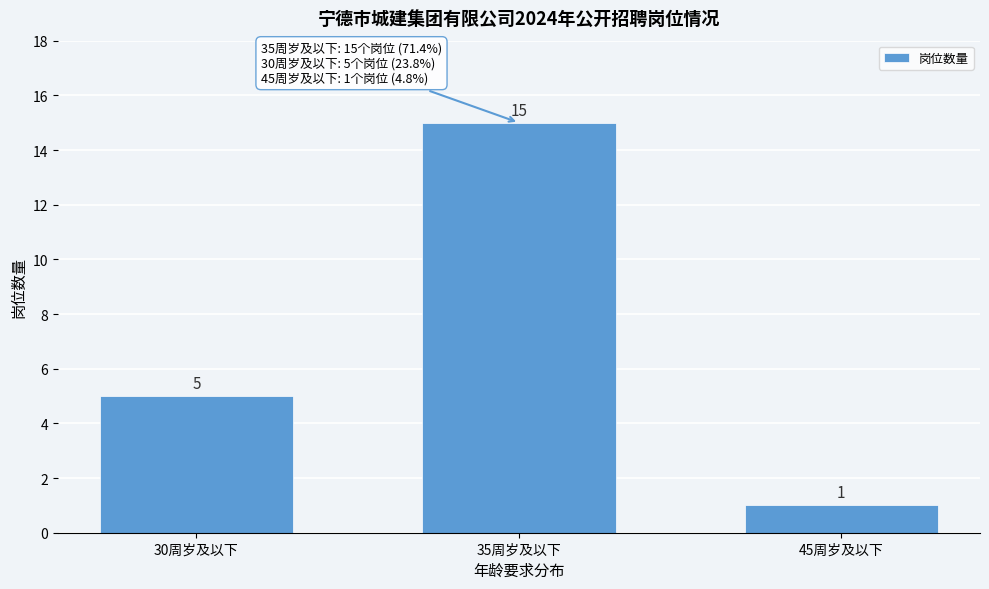

Reading left to right, transcribe all the data shown in this chart.

5	15	1